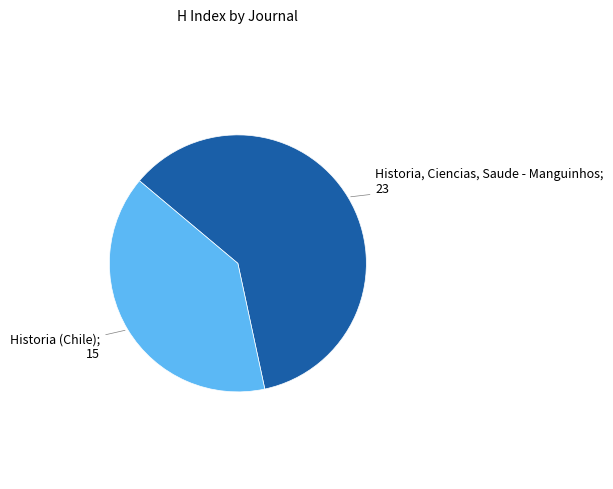

How many segments does this pie chart have?

2